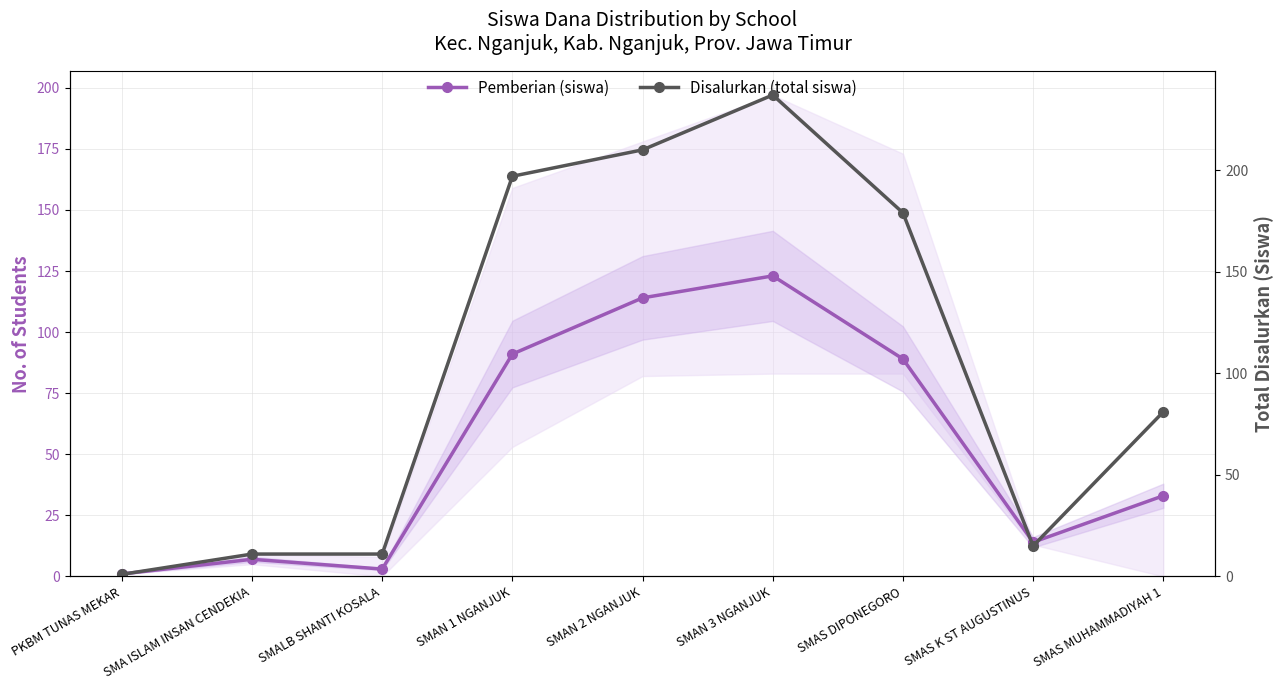

What is the difference between the maximum and minimum values in the Disalurkan (total siswa) series?

236